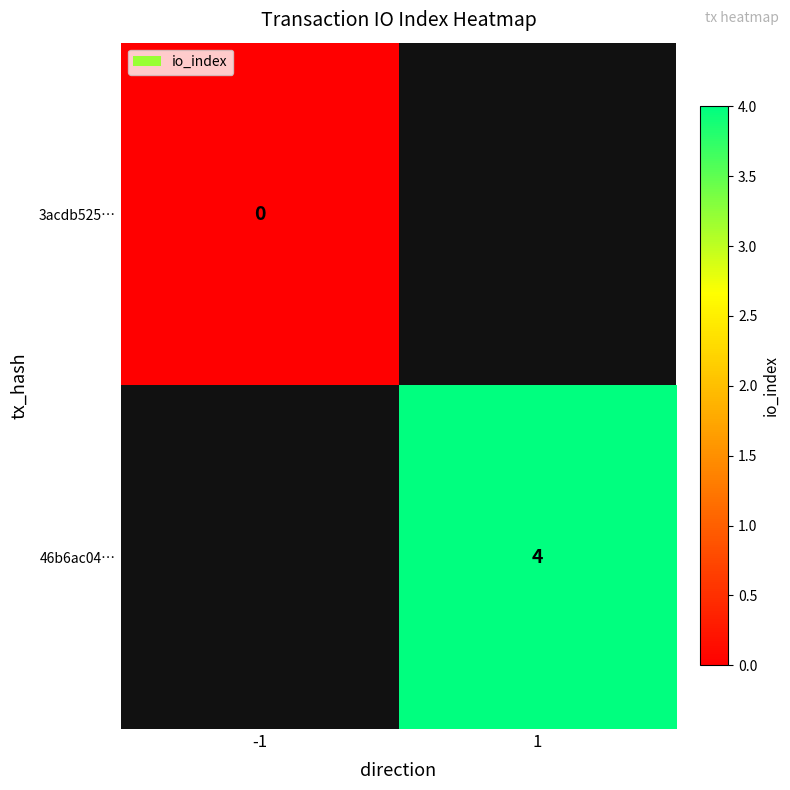

True or false: 46b6ac04… has a value of 2 at 1.

False